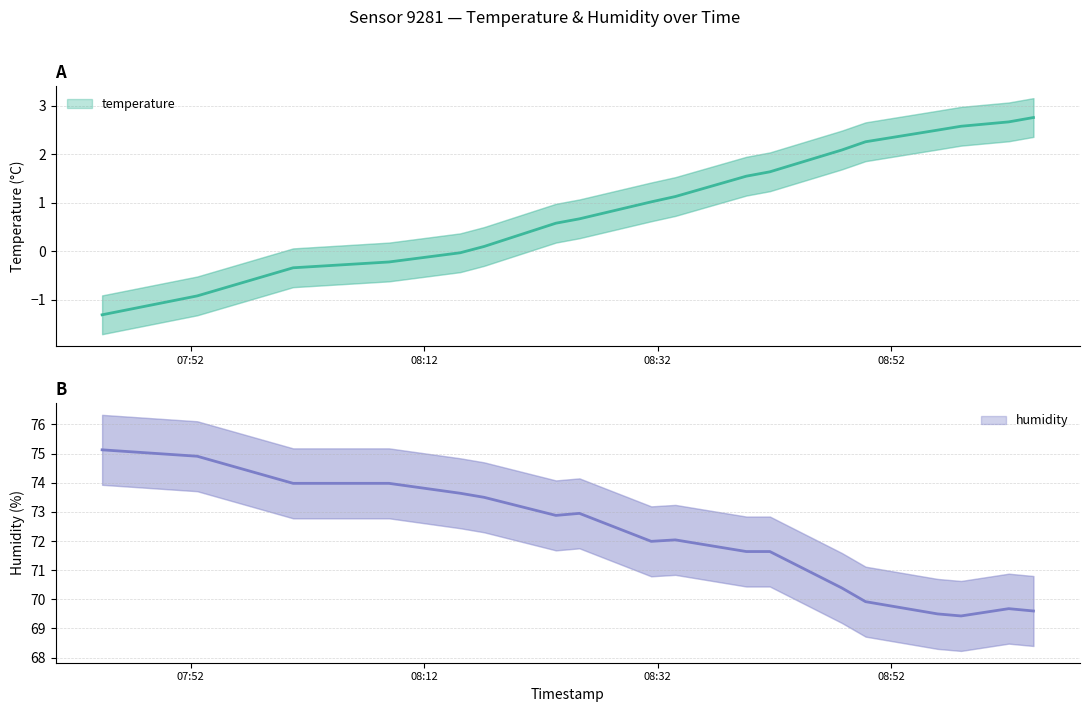

How many distinct data groups are displayed?

2